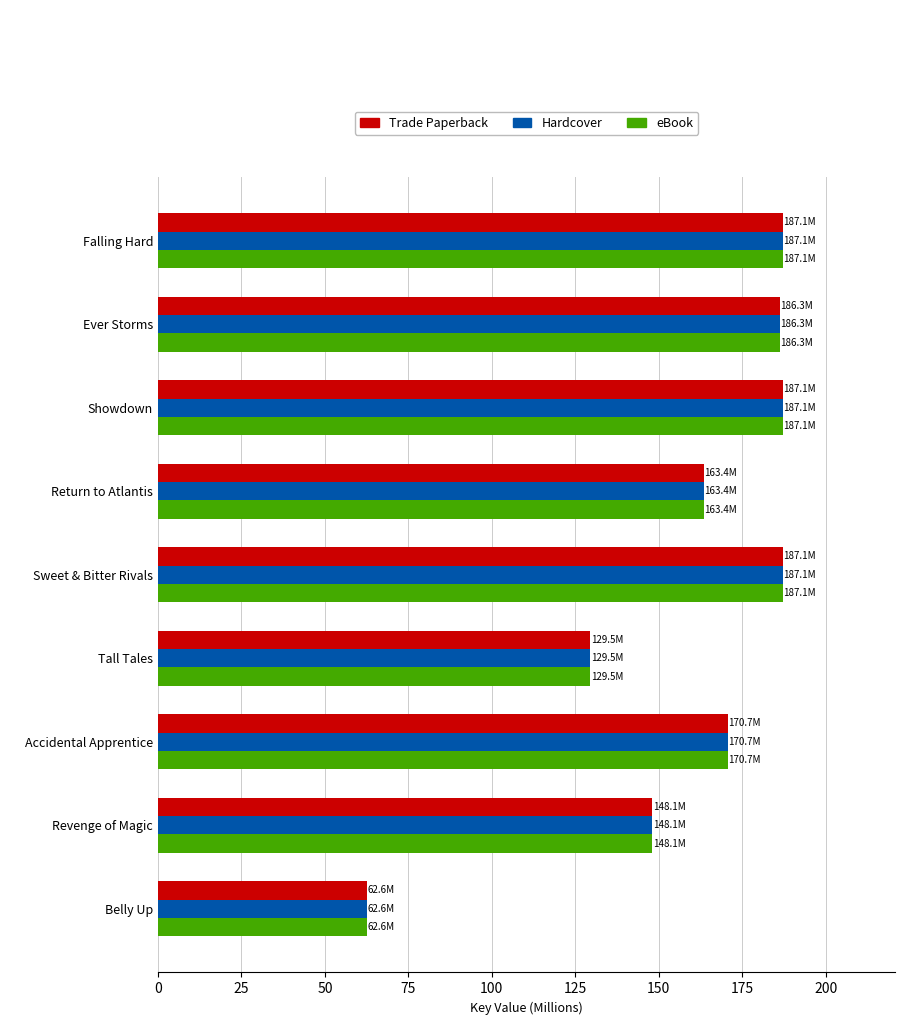

What is the maximum value for Hardcover?

187.1